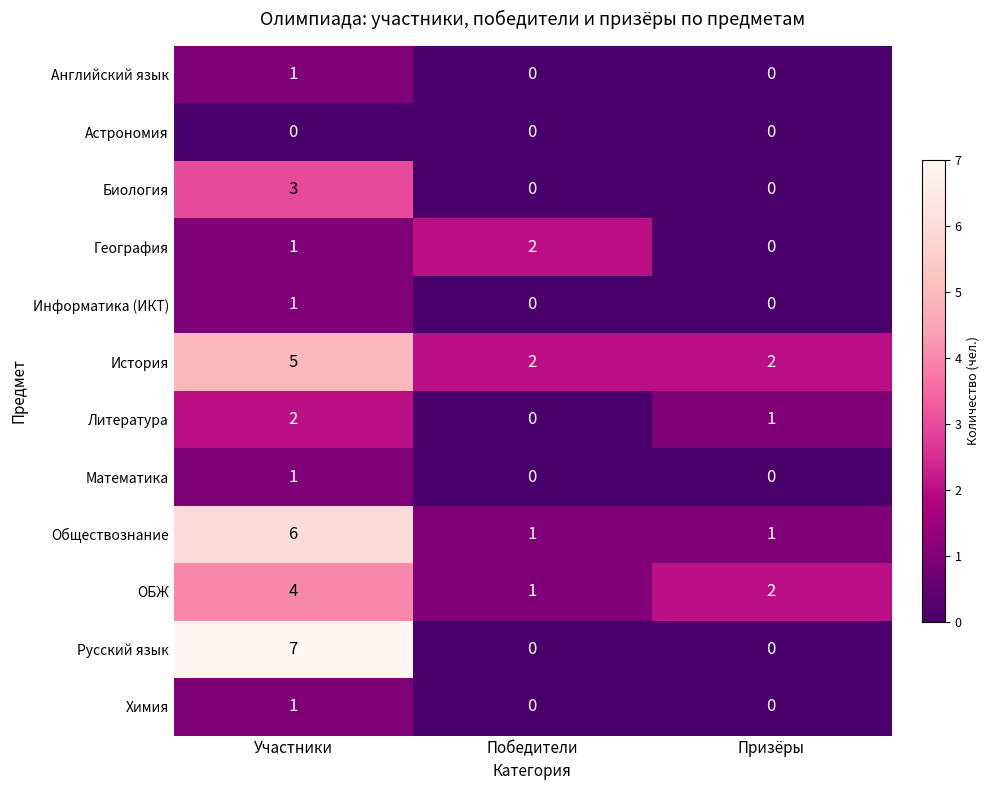

True or false: Литература has a value of 0 at Призёры.

False